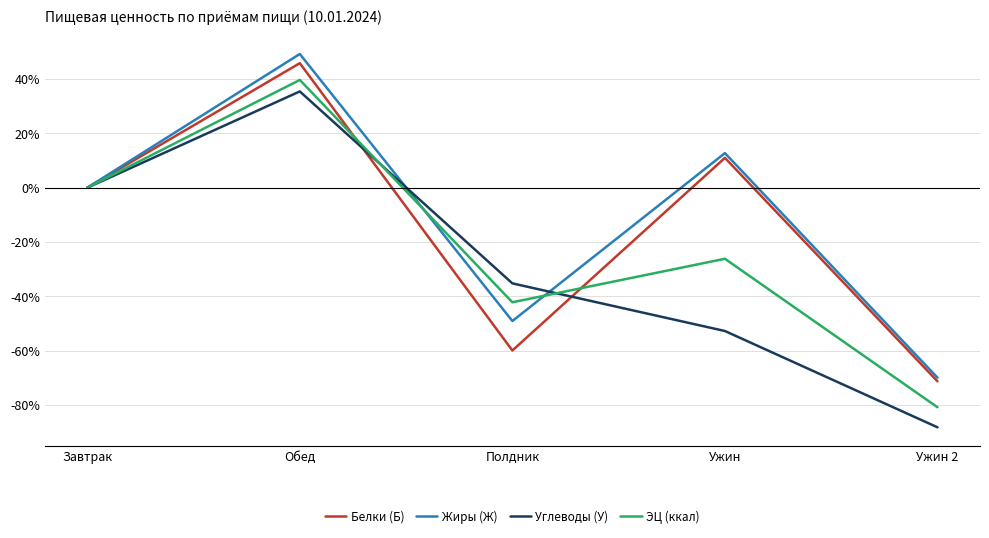

After their last crossing, which series has the higher values: Углеводы (У) or Белки (Б)?

Белки (Б)